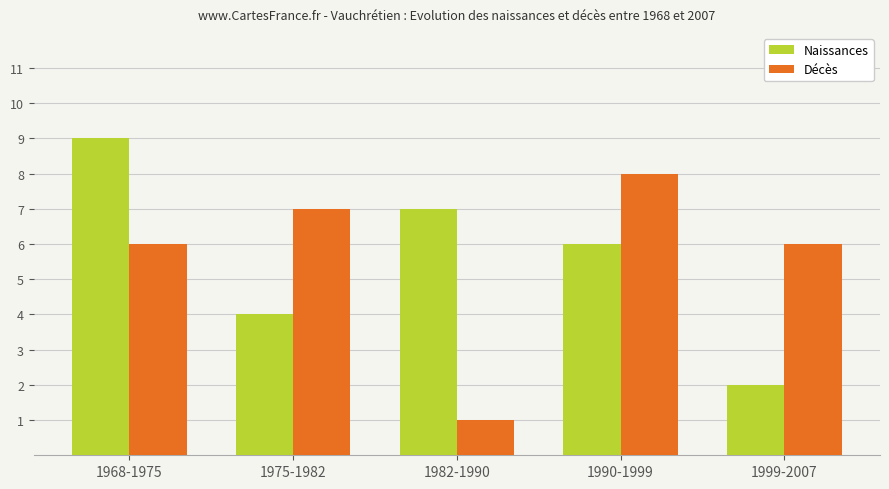

What position from the left is 1999-2007?

5